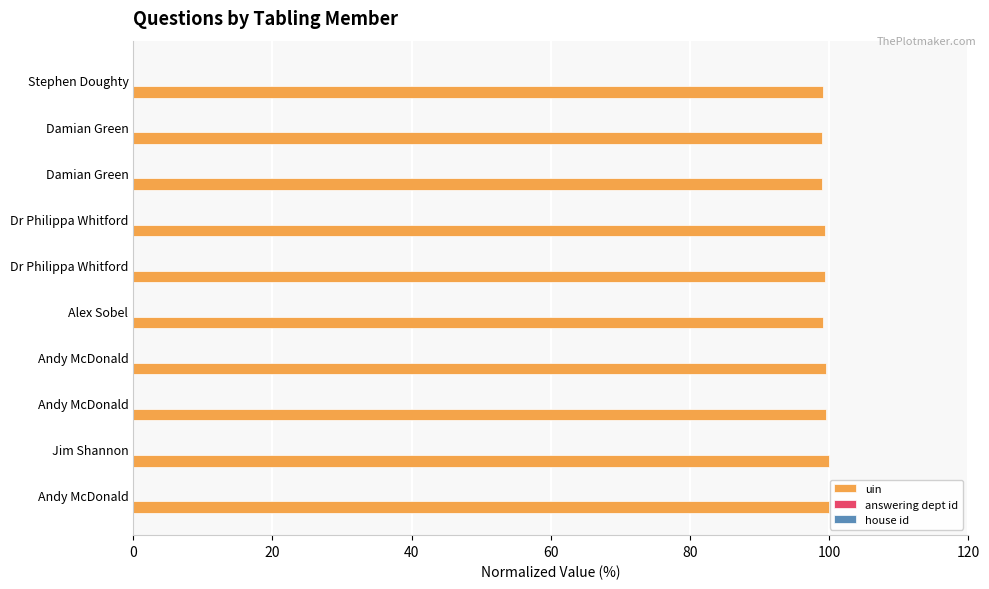

Rank the series by their maximum value, from highest to lowest.

uin, answering dept id, house id